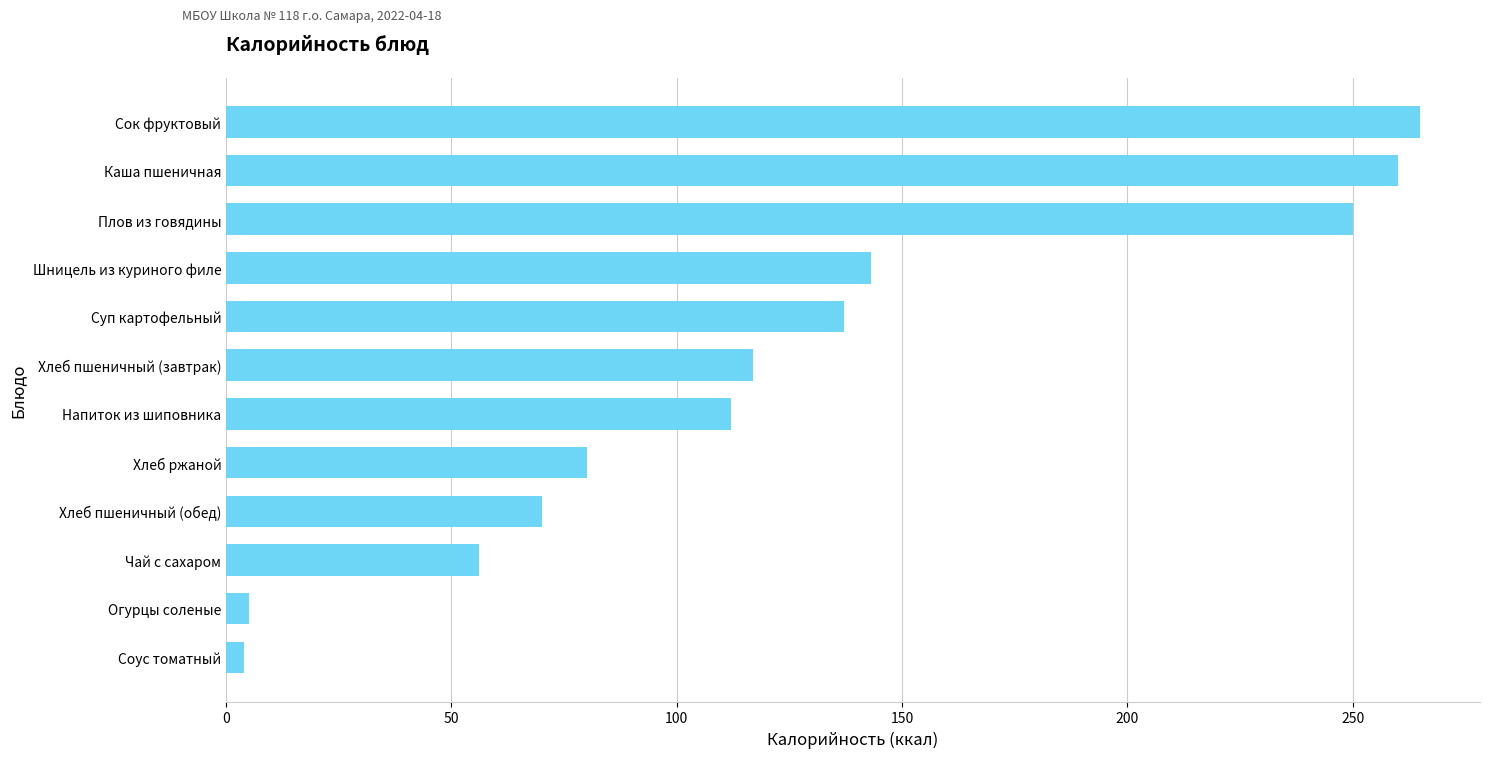

Is it true that the value at Напиток из шиповника is 200?

False